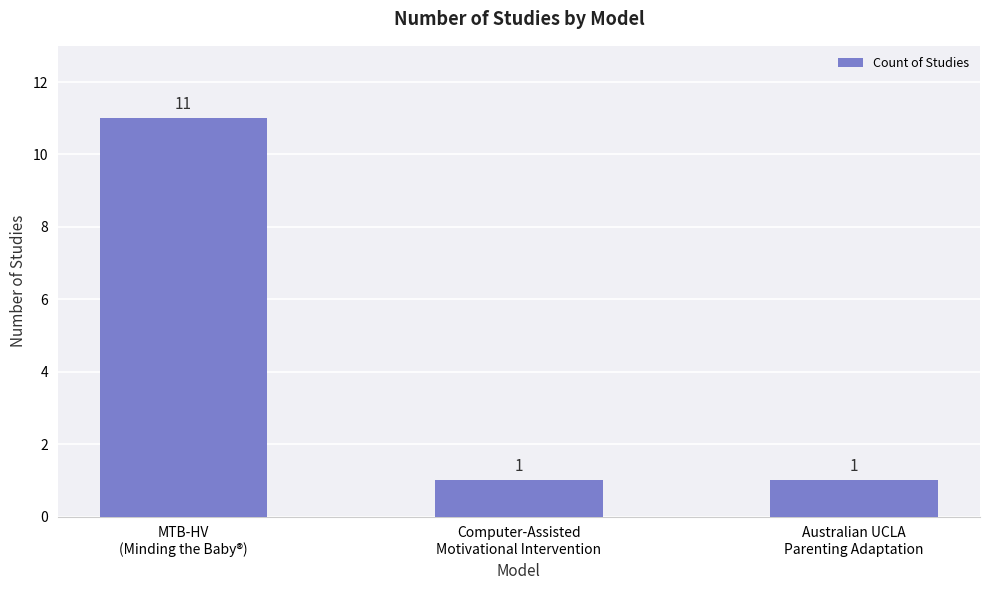

The value at MTB-HV
(Minding the Baby®) is 11. True or false?

True